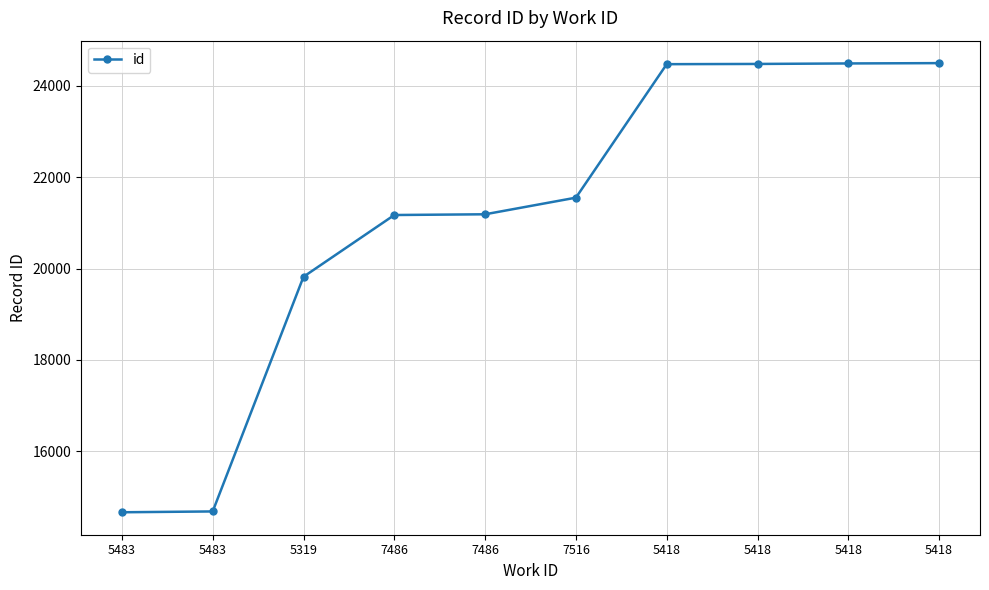

What is the change in value from 5483 to 5418?

+9799